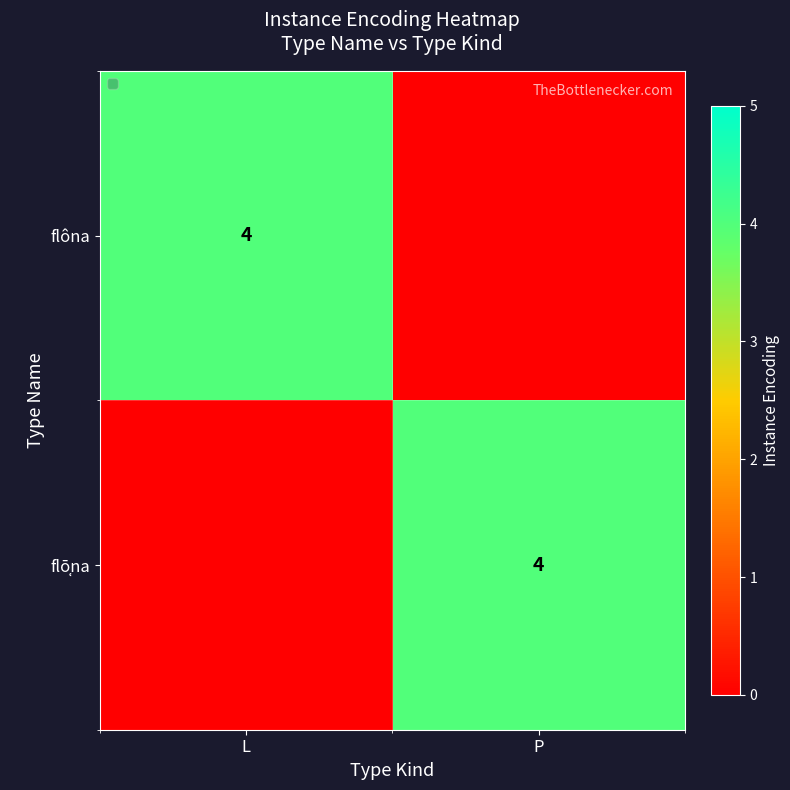

The flôna series shows 4 at L. True or false?

True